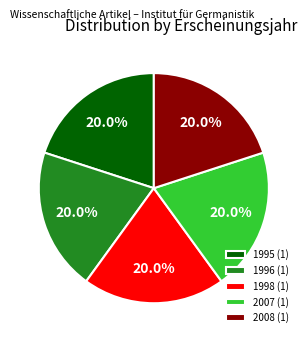

Combined, what portion of the pie is 1995 (1) and 2007 (1)?

40.0%